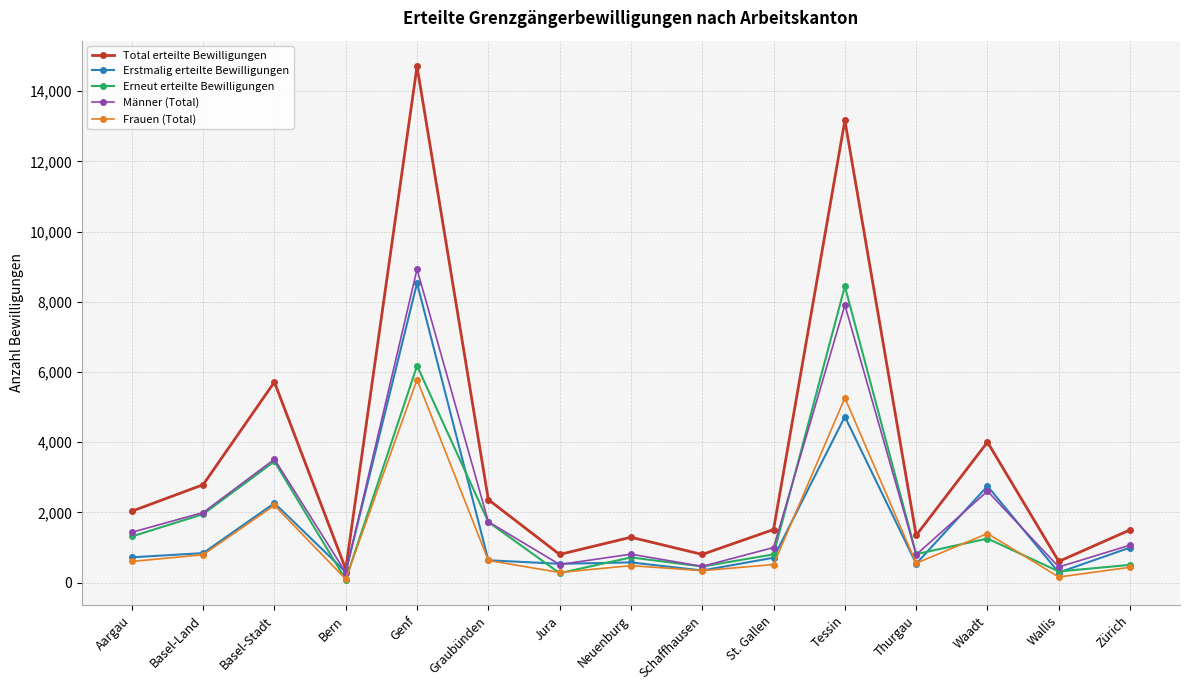

Which series changed the most between Schaffhausen and St. Gallen?

Total erteilte Bewilligungen